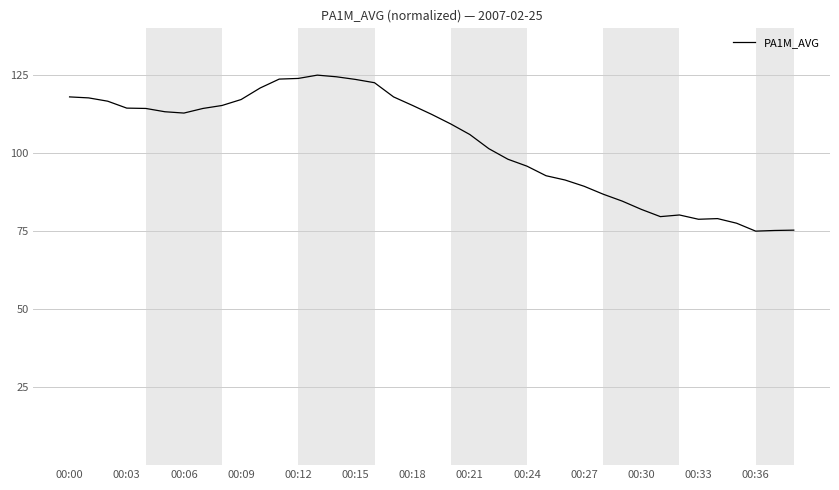

How many lines are shown in the chart?

1